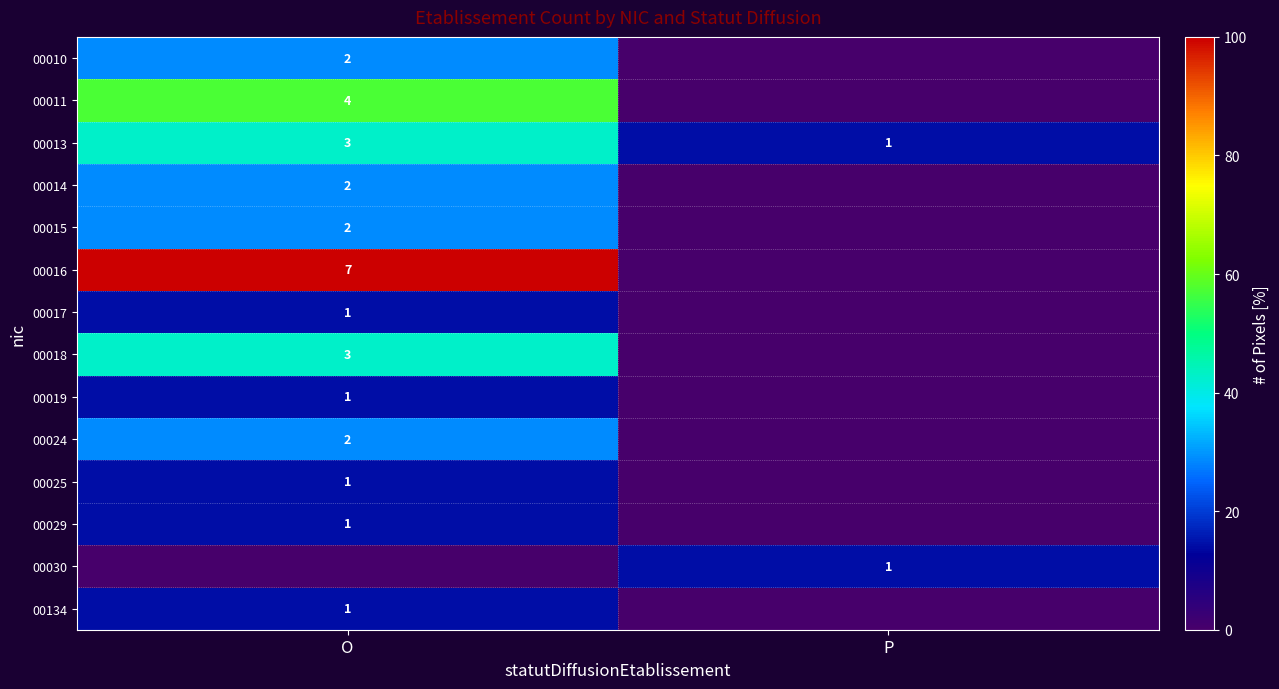

The value of 00011 at O is 4. True or false?

True